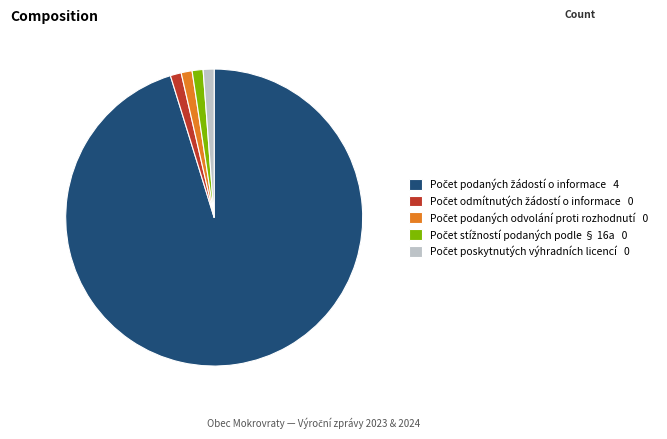

Is there any slice that represents more than half of the pie?

Yes